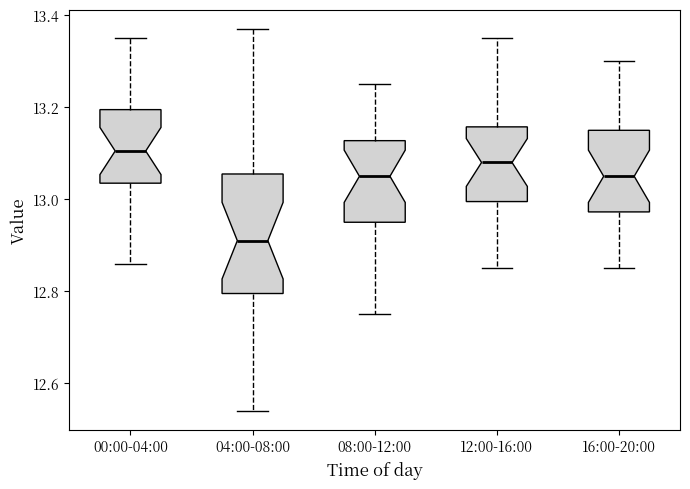

Where is the lower edge of the box for 08:00-12:00 on the y-axis? The values are not printed on the chart, so give them approximately, as read against the axis.

12.96